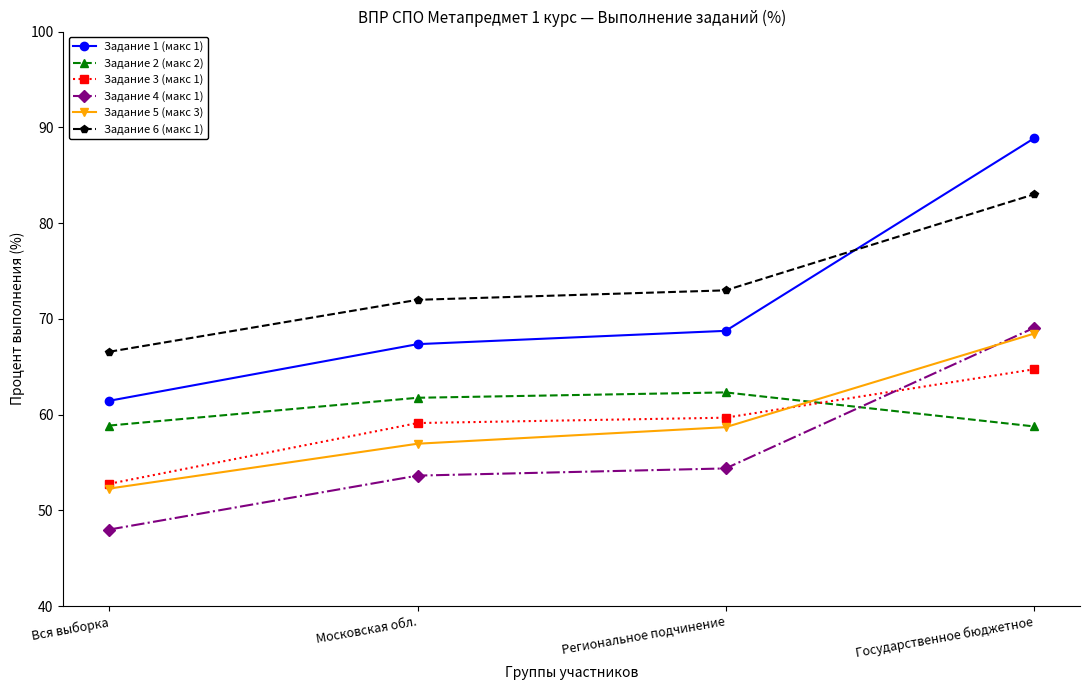

True or false: Задание 3 (макс 1) and Задание 6 (макс 1) intersect in this chart.

False